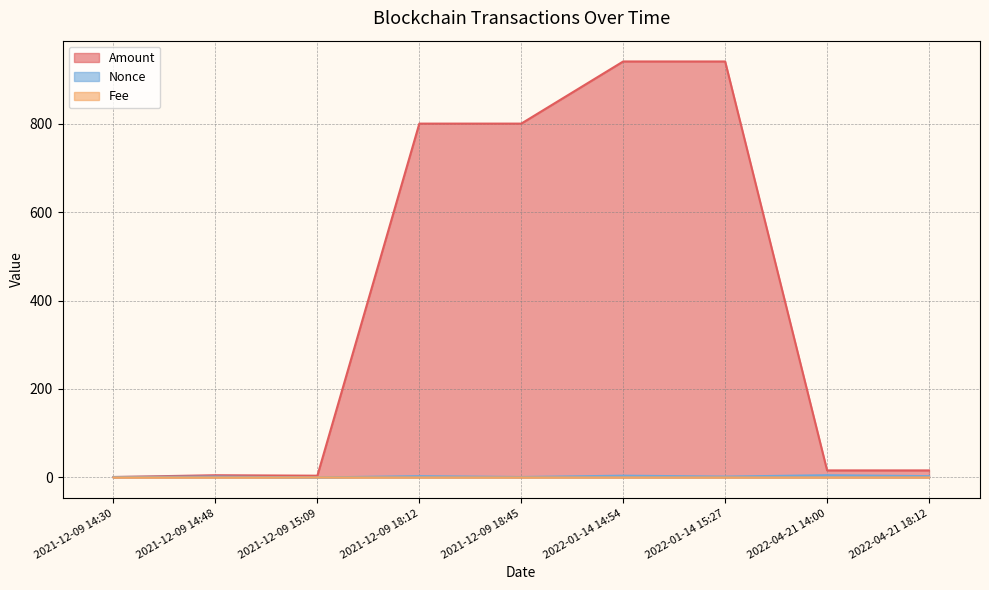

Does the chart display data point markers on the line(s)?

No